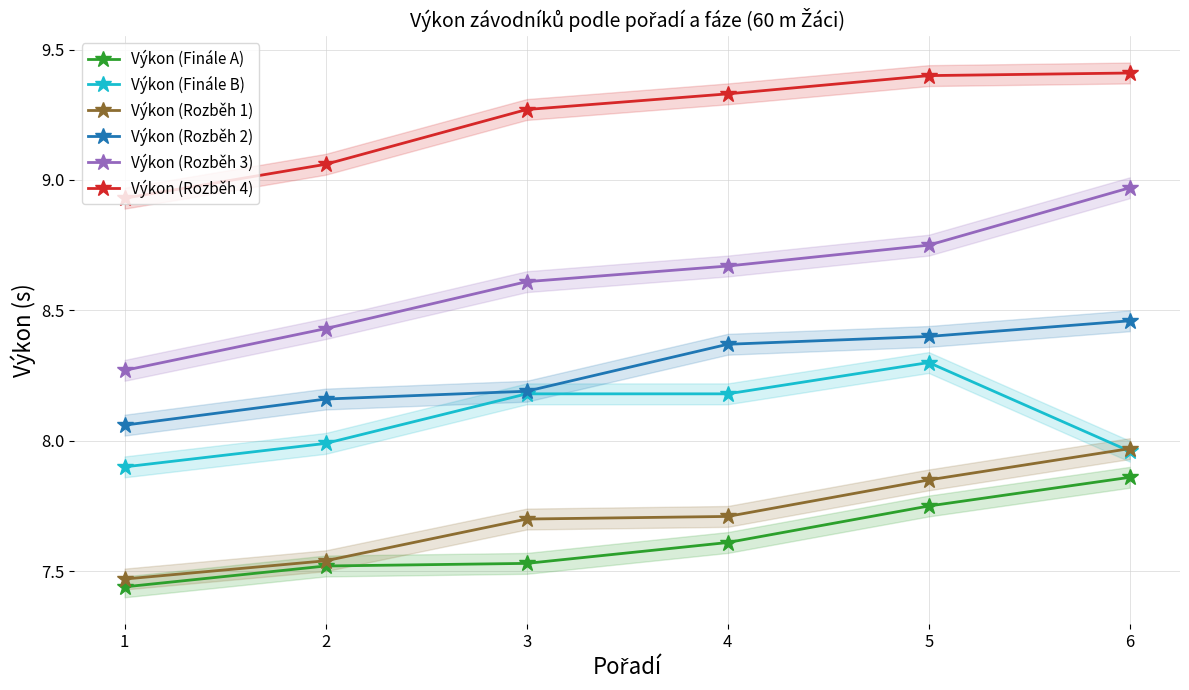

Is this an area chart (filled region under the line)?

No